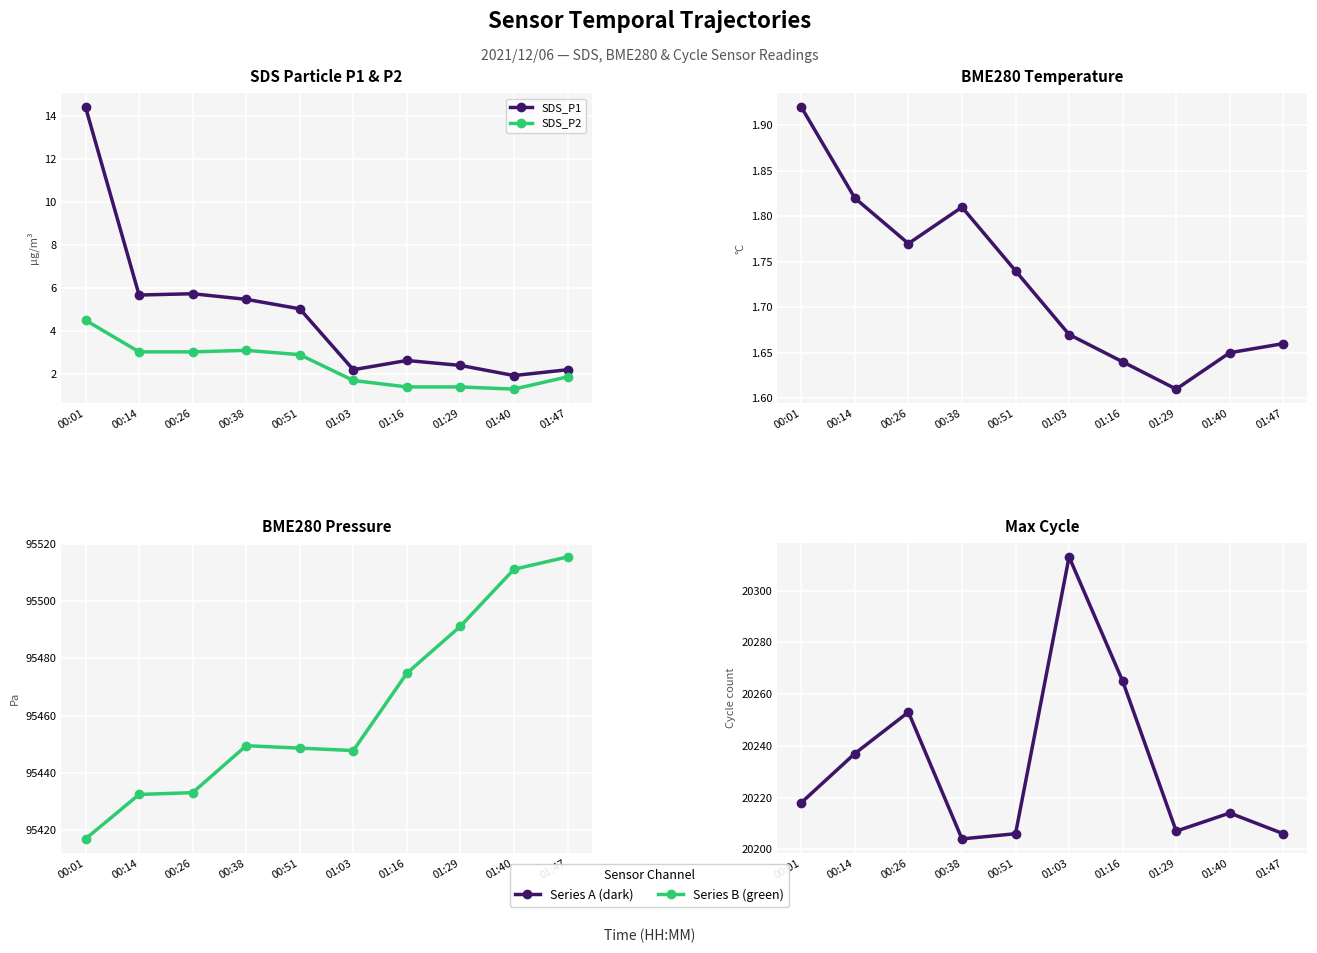

What is the sum of the SDS_P1 values at 00:14 and 01:40?

7.6